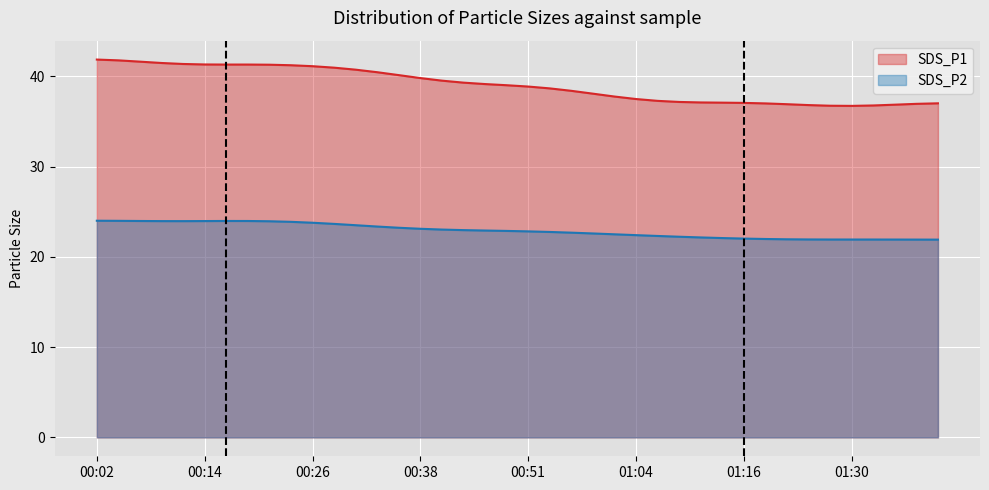

What is the difference between the second highest and second lowest values in the SDS_P1 series?

5.0